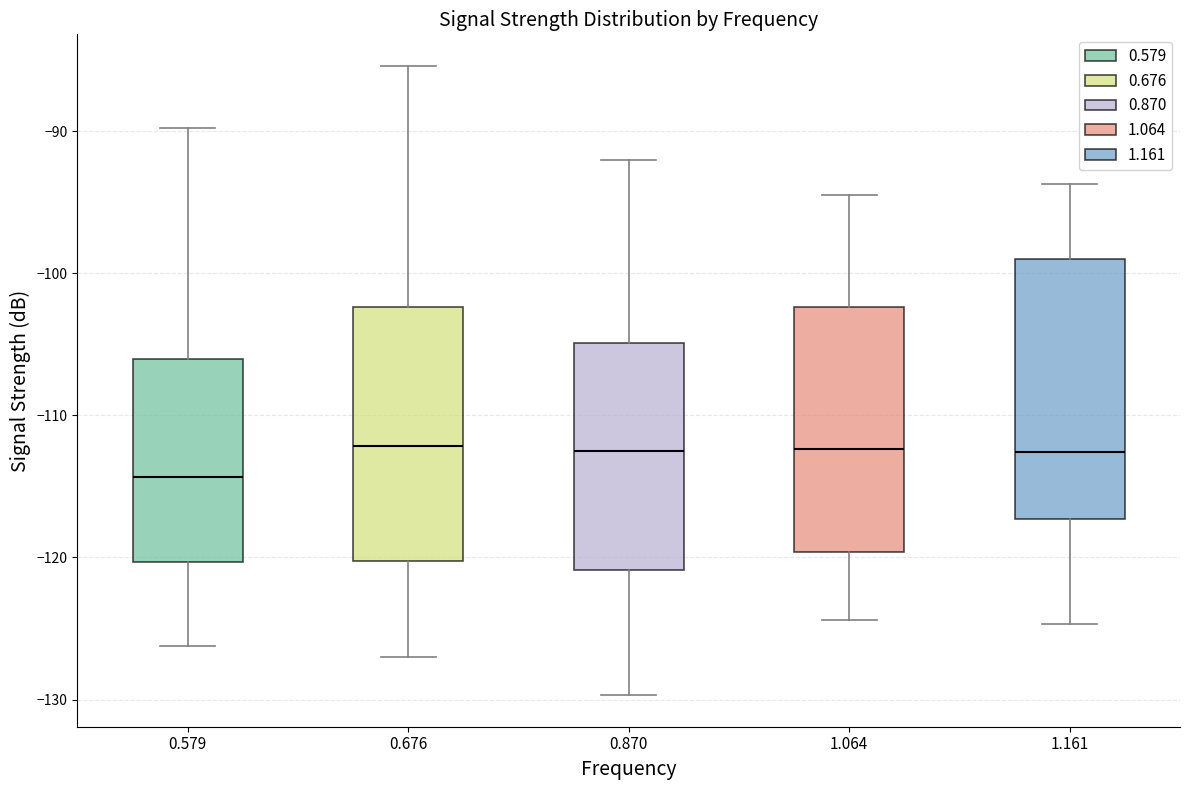

Where is the lower edge of the box at x = 1.064 on the y-axis? The values are not printed on the chart, so give them approximately, as read against the axis.

-120